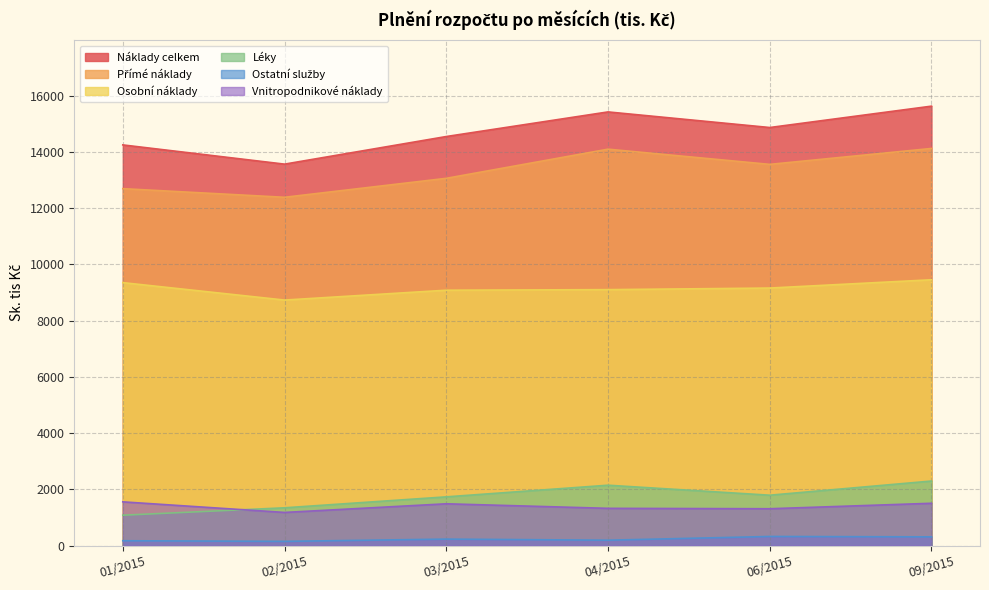

Where is Osobní náklady nearest to the value 9091?

03/2015